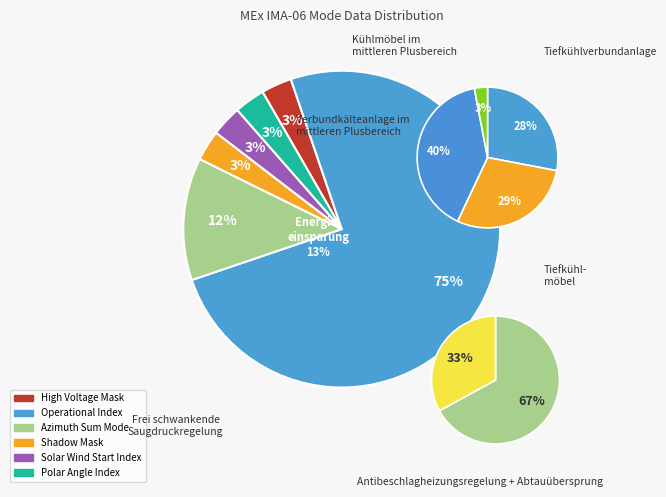

Between High Voltage Mask and Operational Index (MODE), which is larger?

Operational Index (MODE)